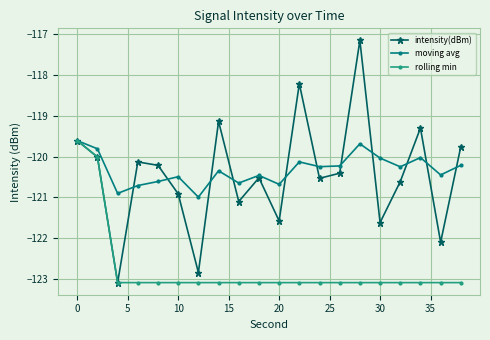

Count the number of data series in this chart.

3